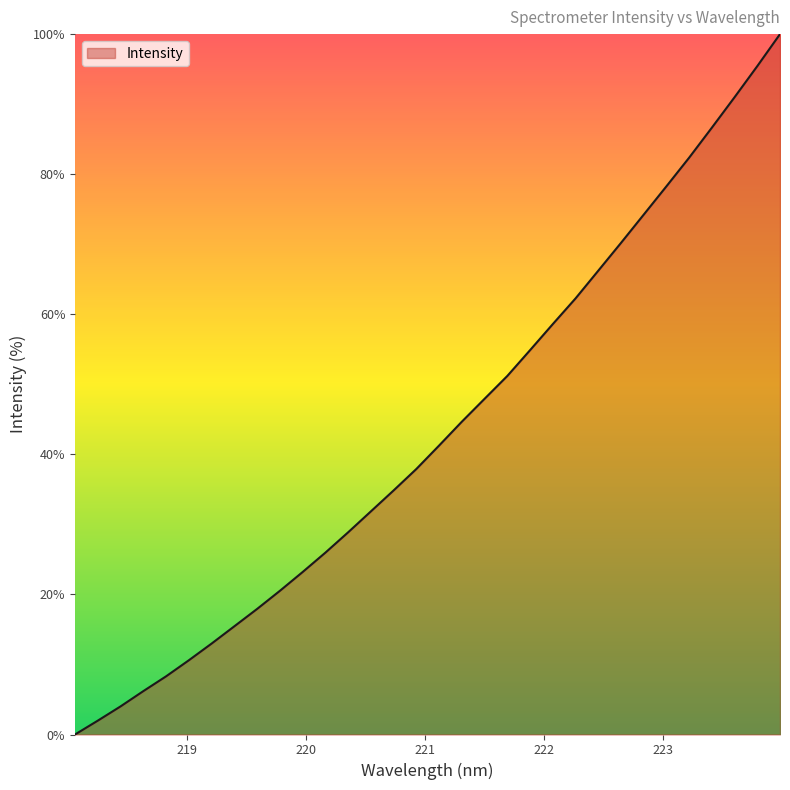

What is the average value?

43.3